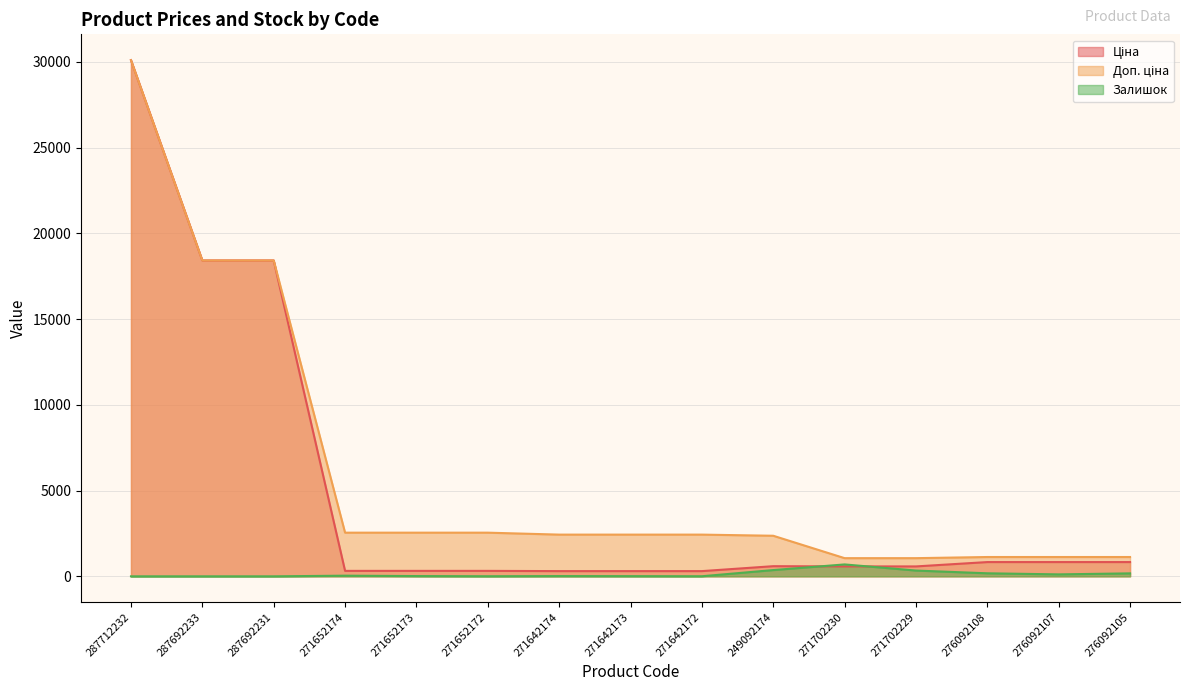

Does the chart display data point markers on the line(s)?

No